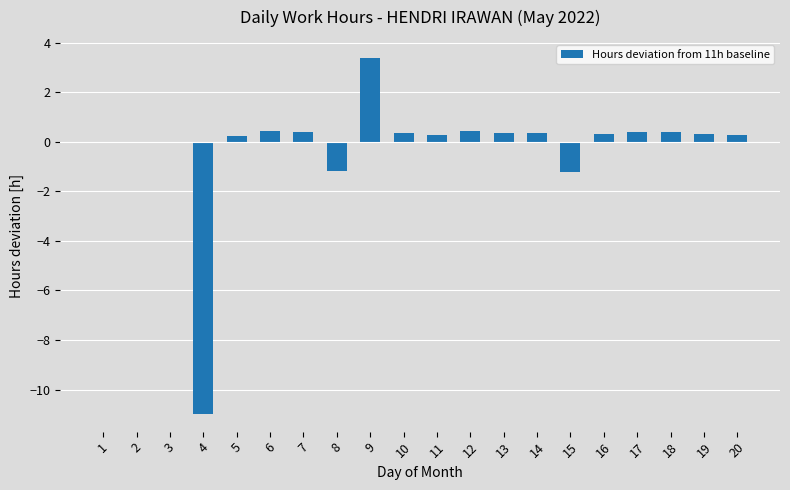

What is the greatest value displayed?

3.4